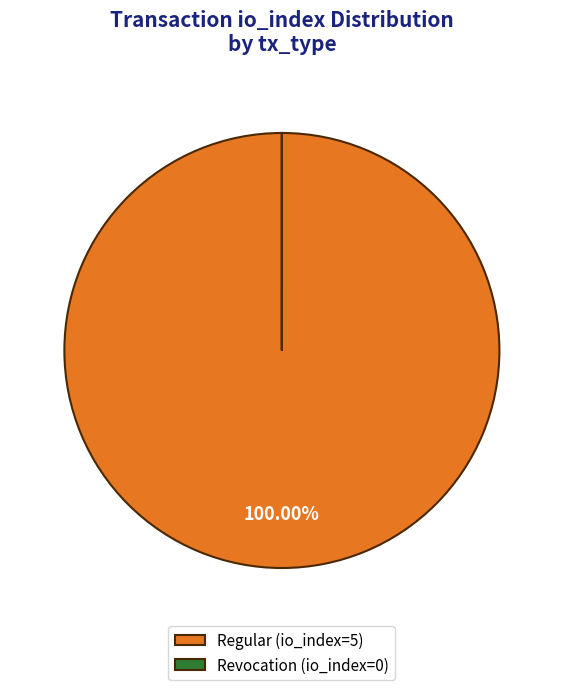

Does Regular (io_index=5) account for over 50% of the chart?

Yes